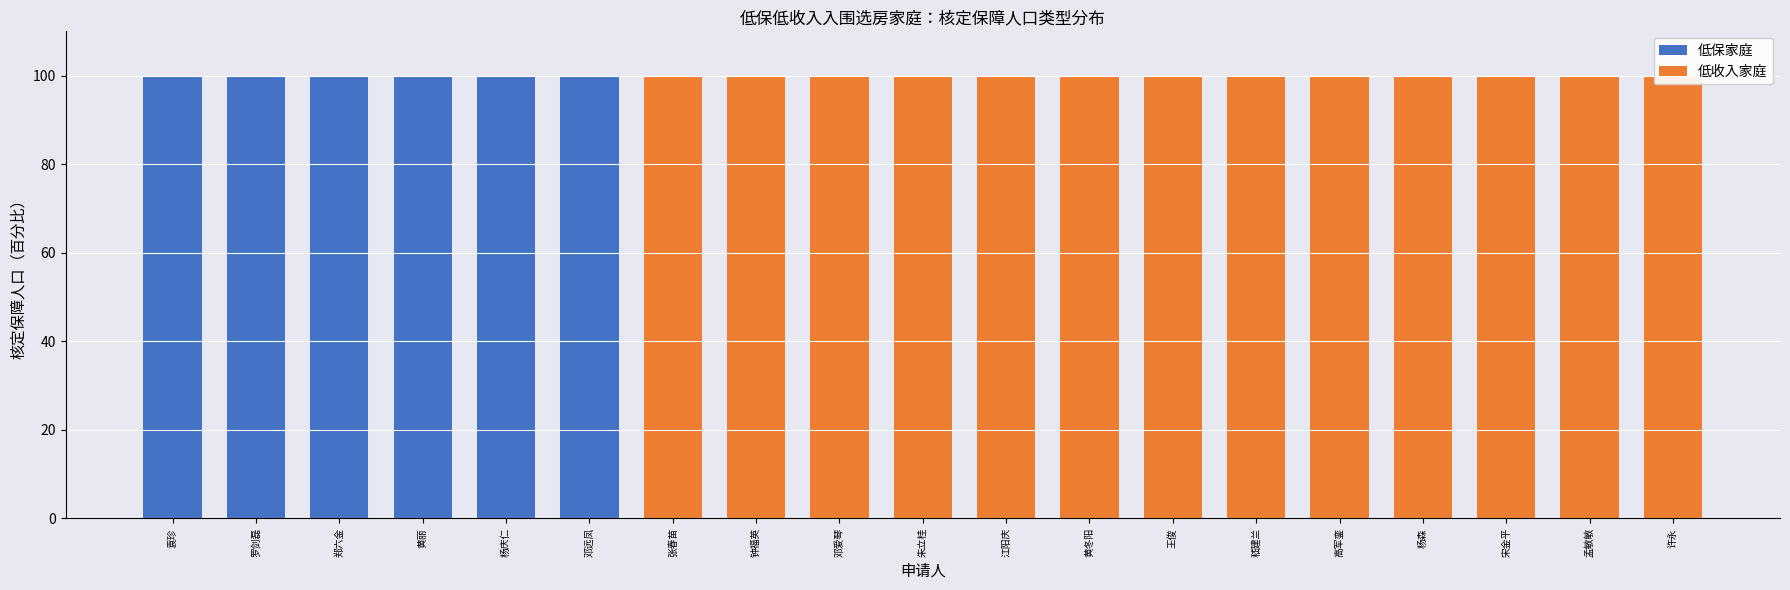

Rank the series at 袁珍 from lowest to highest value.

低收入家庭, 低保家庭